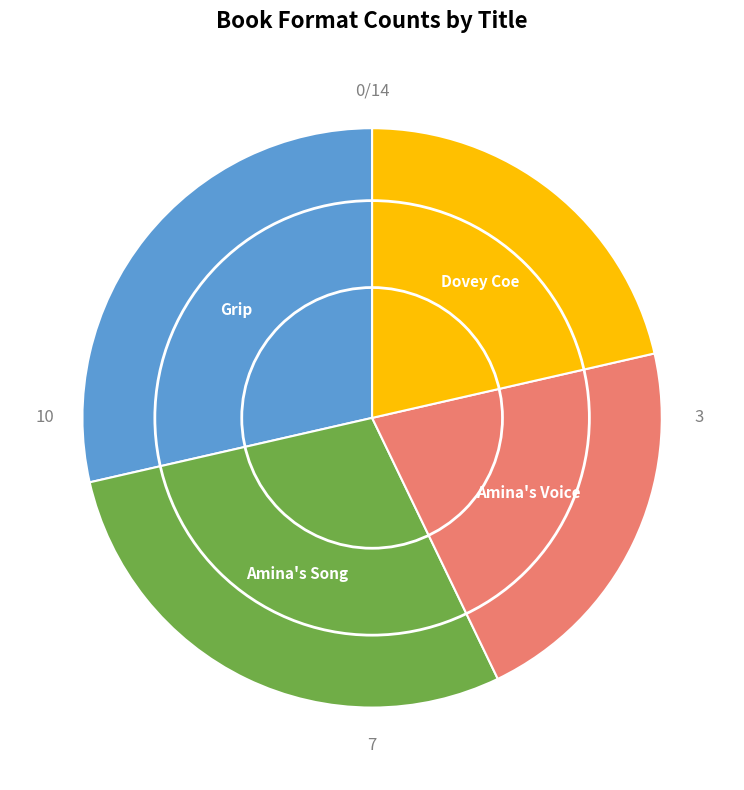

What is the ratio of the value at Grip to the value at Amina's Voice?

1.3